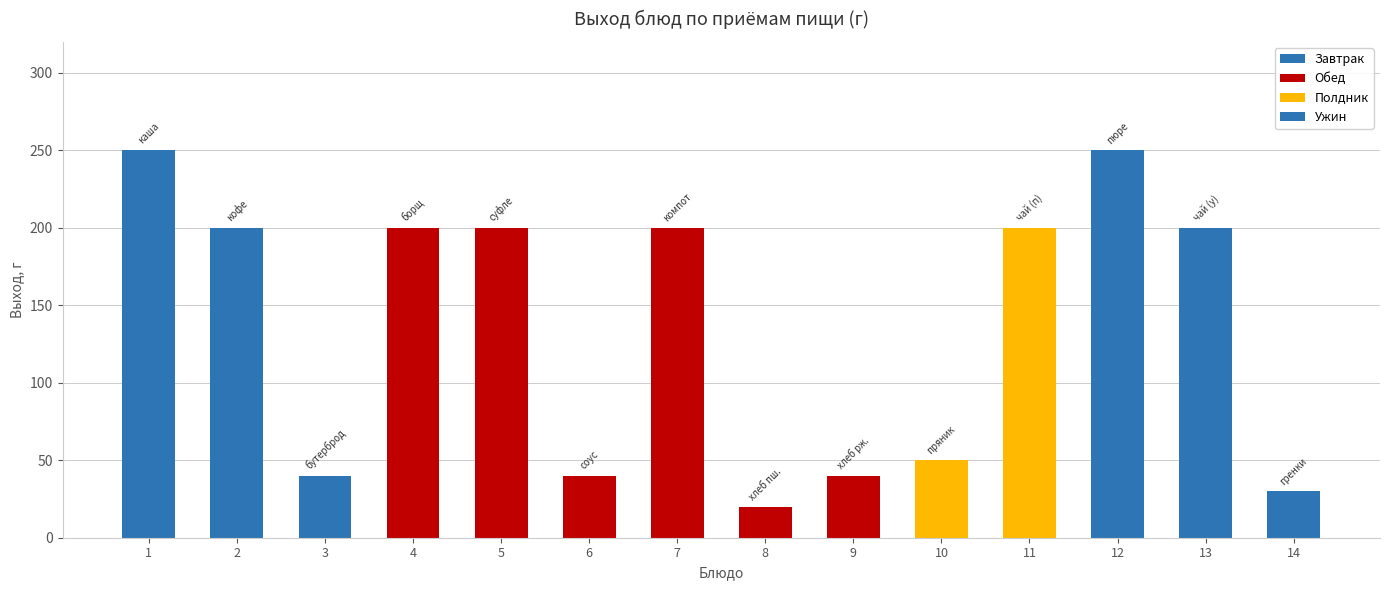

Does the chart contain stacked bars?

No